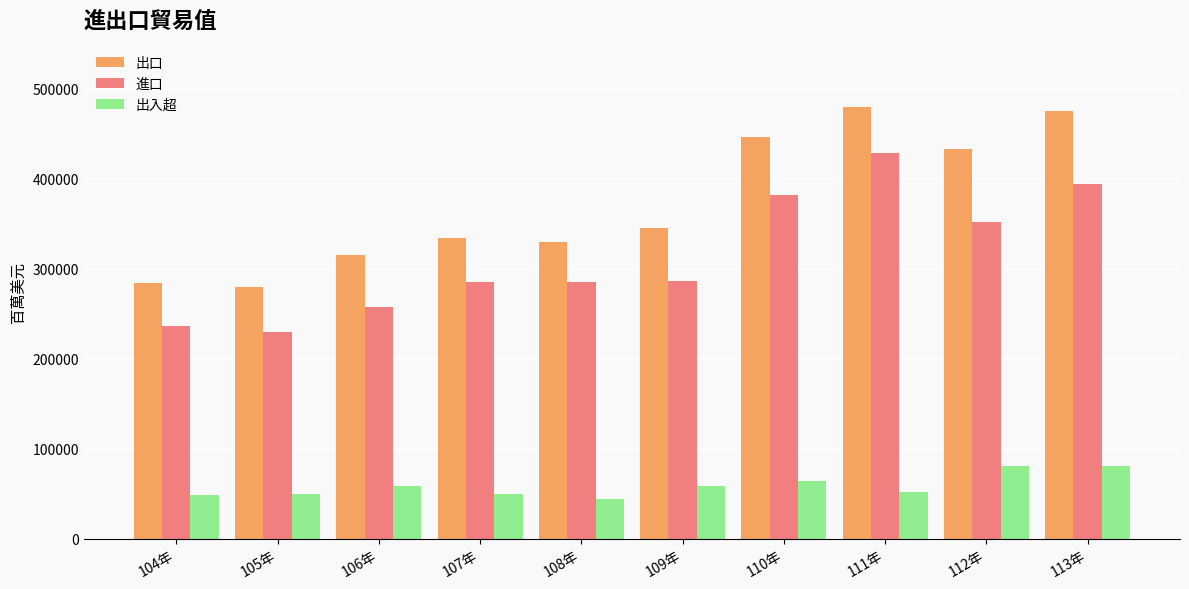

The value of 出口 at 113年 is 475069.0. True or false?

True